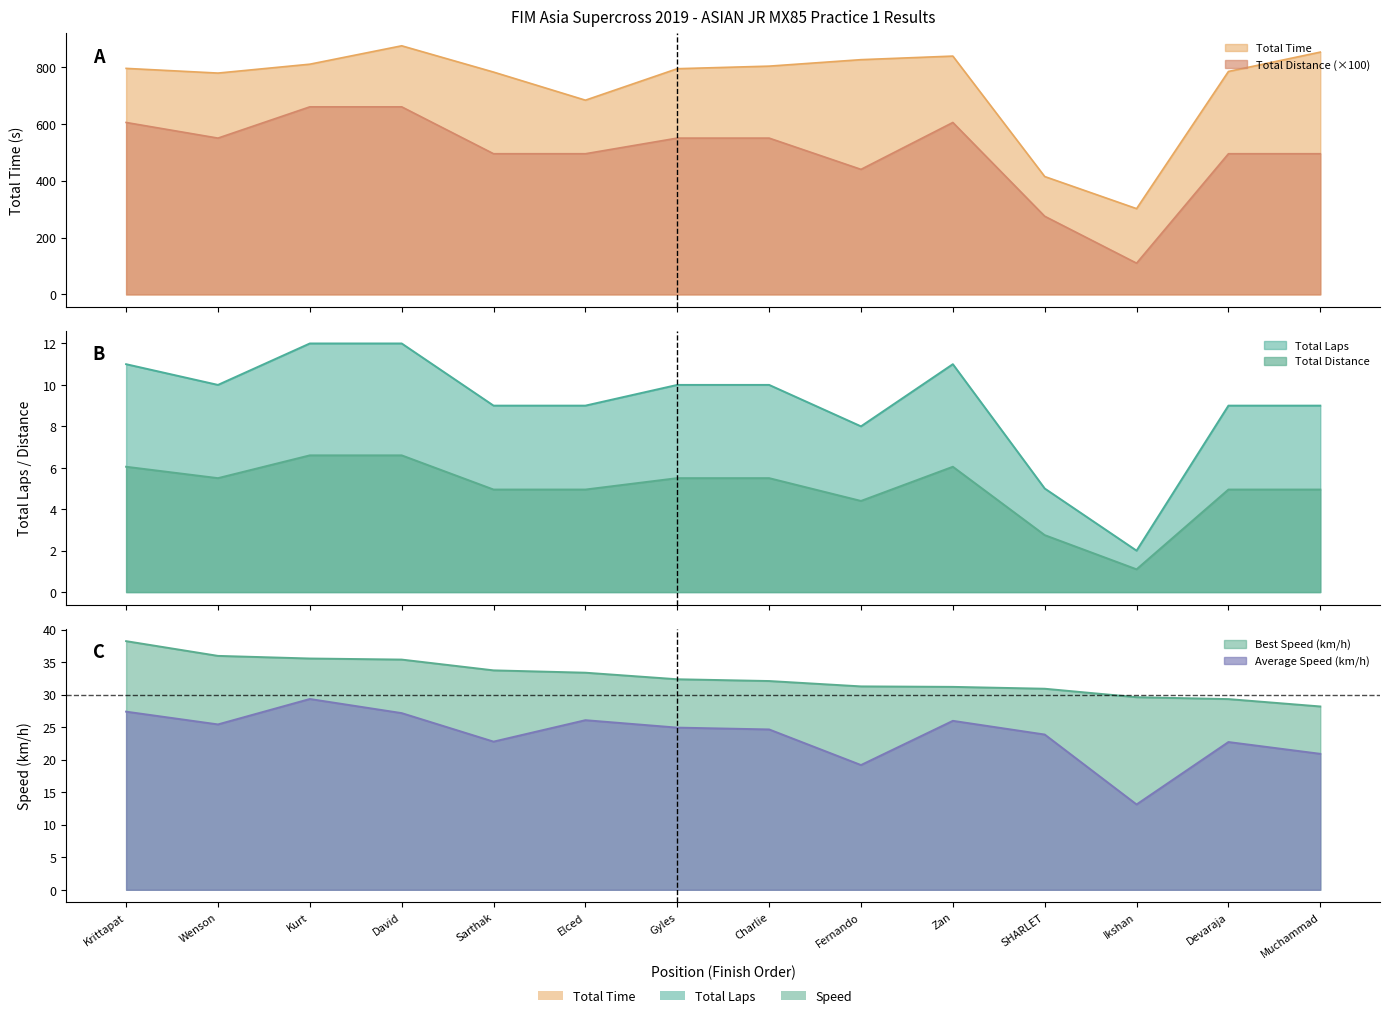

Between Sarthak and SHARLET, which series saw the biggest shift?

Total Time